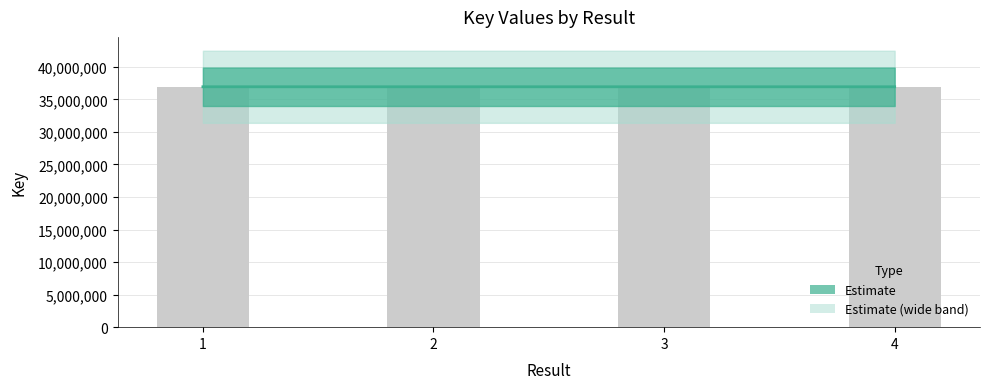

How many bars are there in total?

4